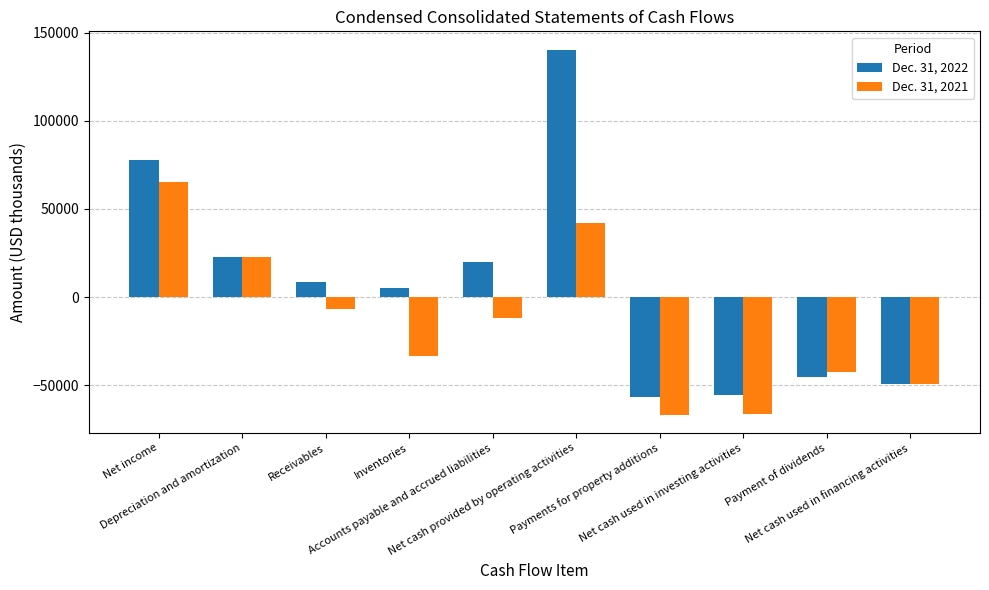

Are the bars horizontal?

No